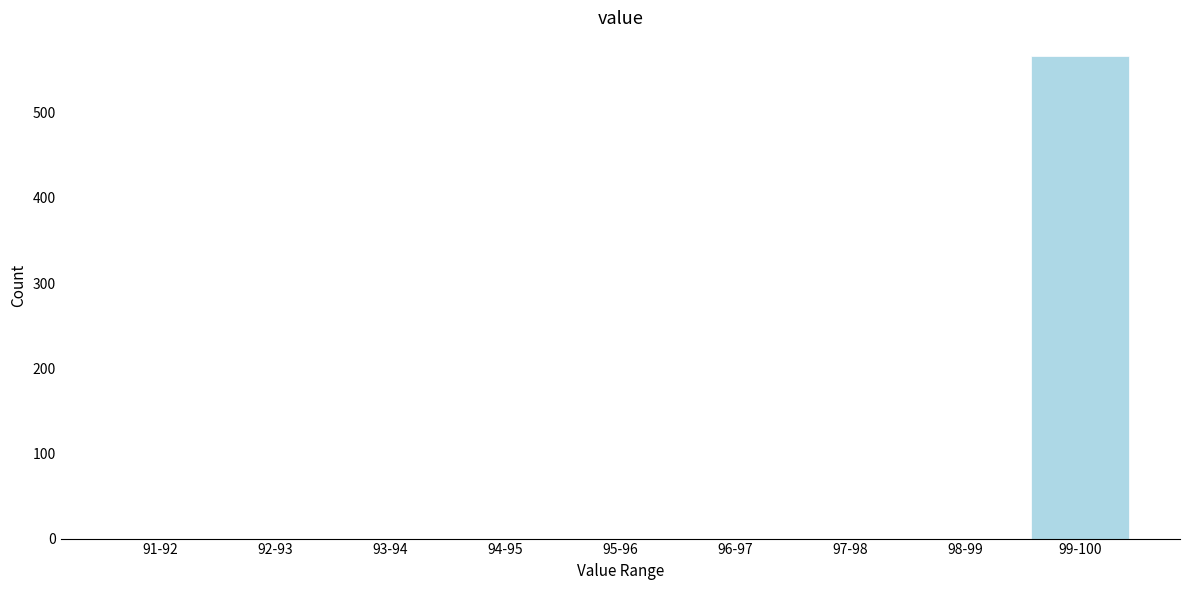

Reading left to right, transcribe all the data shown in this chart.

91-92=0	92-93=0	93-94=0	94-95=0	95-96=0	96-97=0	97-98=0	98-99=0	99-100=566